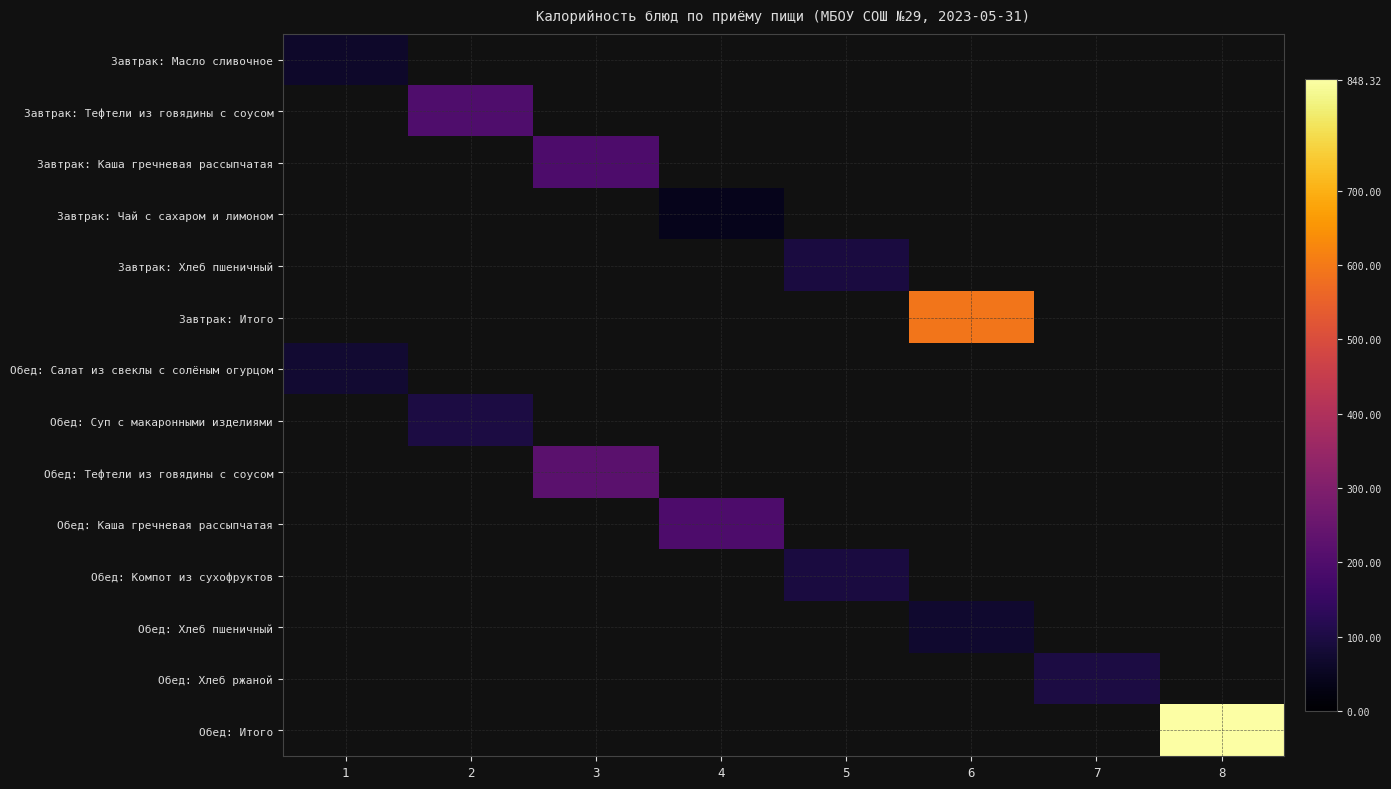

At how many categories does at least one series exceed 309?

2